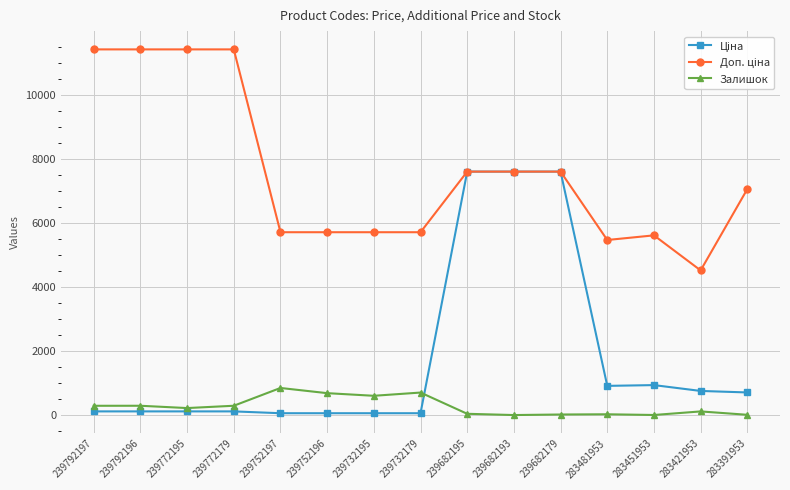

The Залишок series shows 2.0 at 283451953. True or false?

True